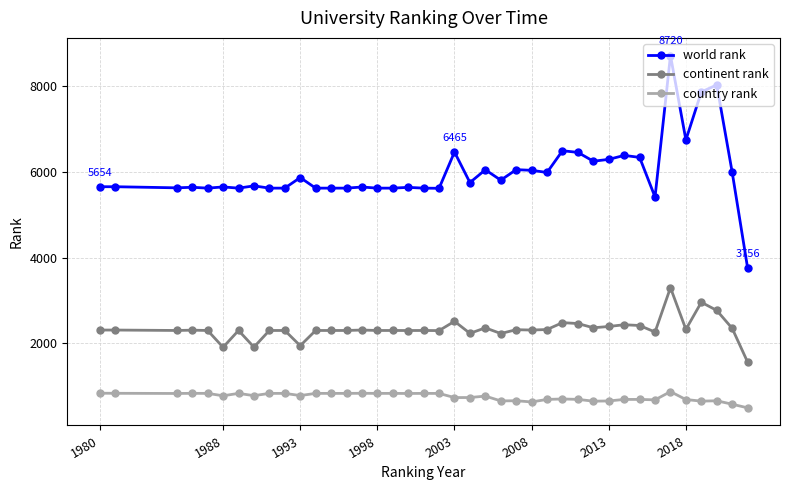

True or false: continent rank has more than 2 interior local peaks.

True